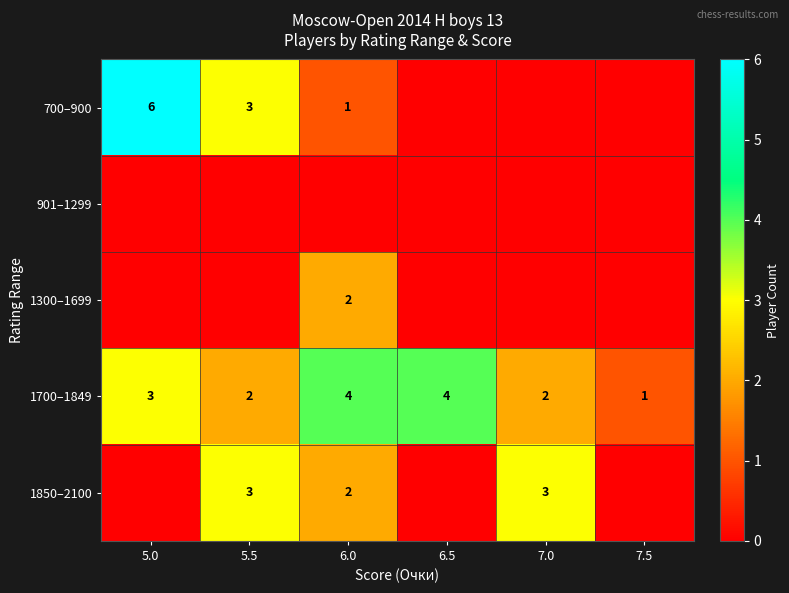

What is the sum of all 1700–1849 values?

16